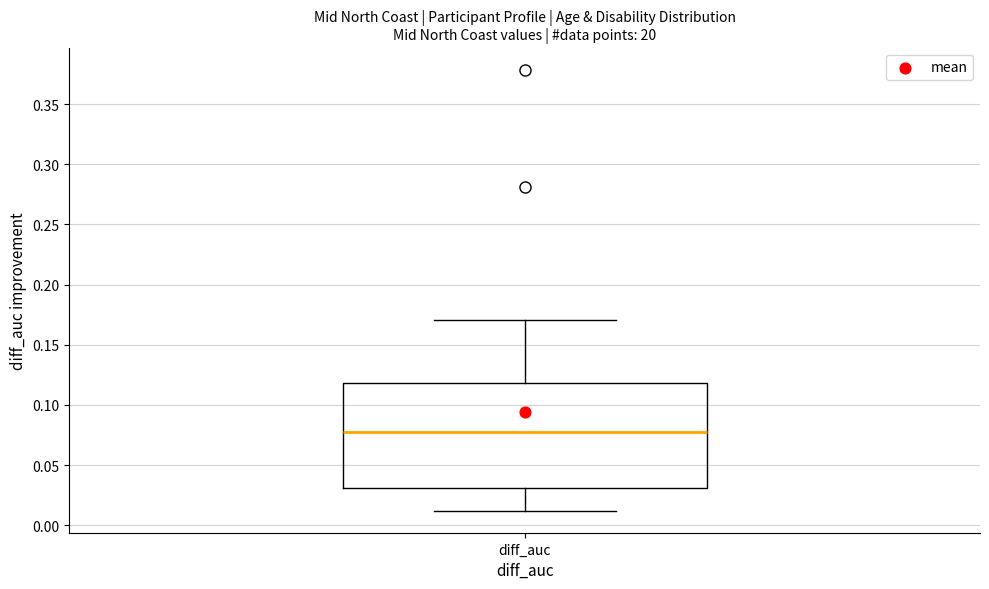

Where does the upper whisker of the box for diff_auc end on the y-axis? The values are not printed on the chart, so give them approximately, as read against the axis.

0.170